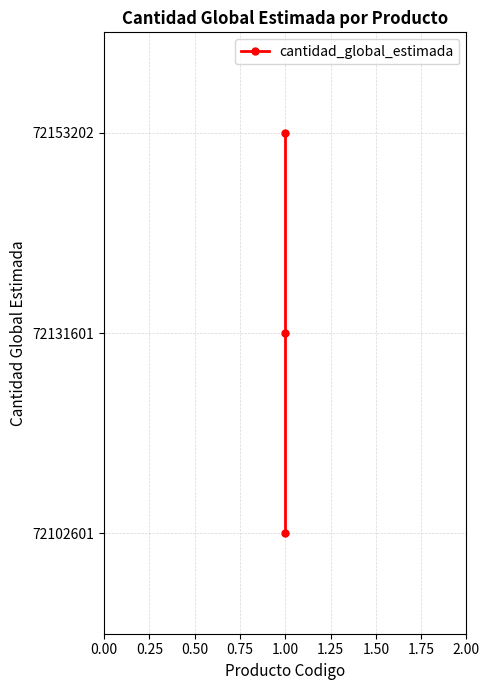

Reading right to left, extract all data points from this chart.

2	1	0